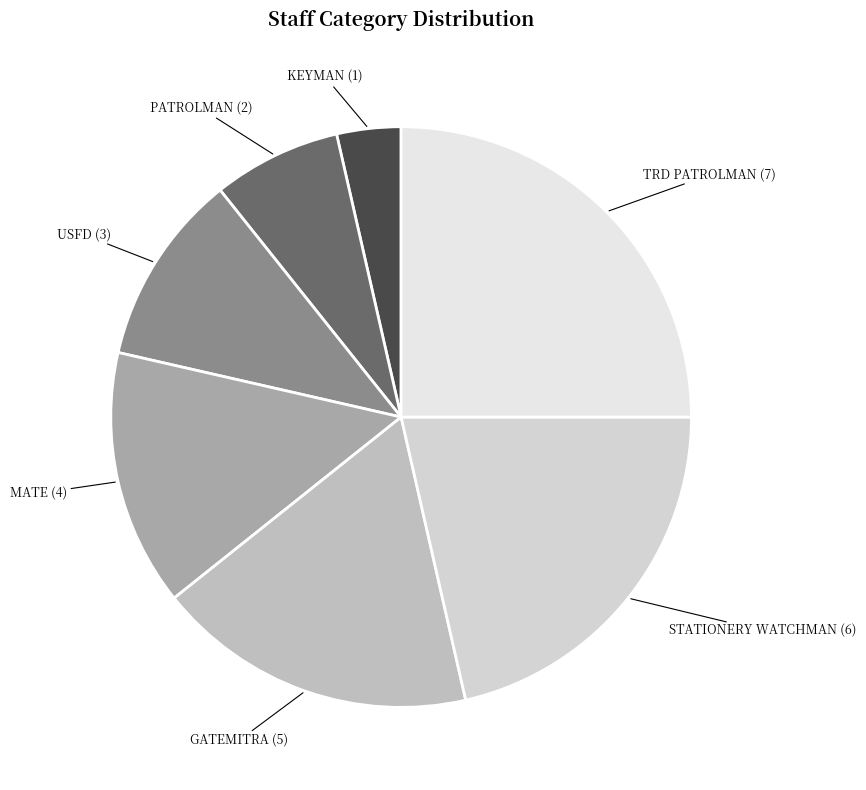

Rank the categories by value from highest to lowest.

TRD PATROLMAN, STATIONERY WATCHMAN, GATEMITRA, MATE, USFD, PATROLMAN, KEYMAN